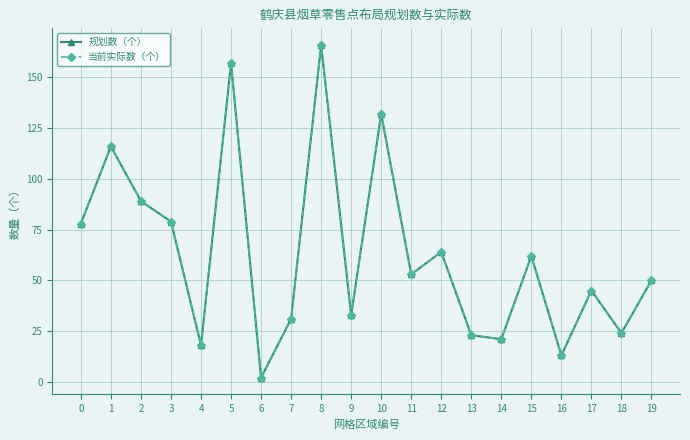

Reading left to right, transcribe all the data shown in this chart.

规划数（个）: 78	116	89	79	18	157	2	31	166	33	132	53	64	23	21	62	13	45	24	50
当前实际数（个）: 78	116	89	79	18	157	2	31	166	33	132	53	64	23	21	62	13	45	24	50